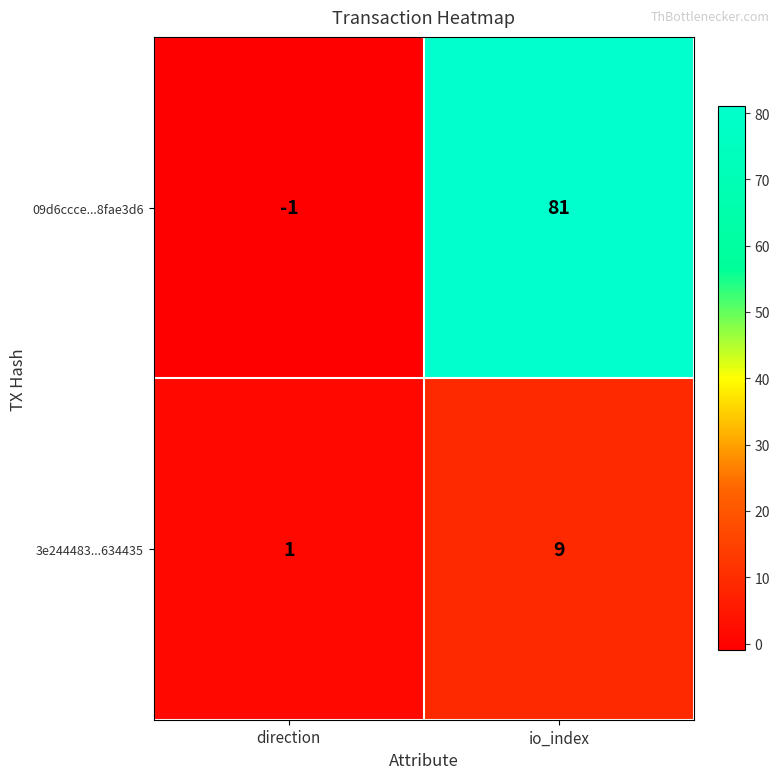

List the series in order of their peak value, highest first.

09d6ccce...8fae3d6, 3e244483...634435